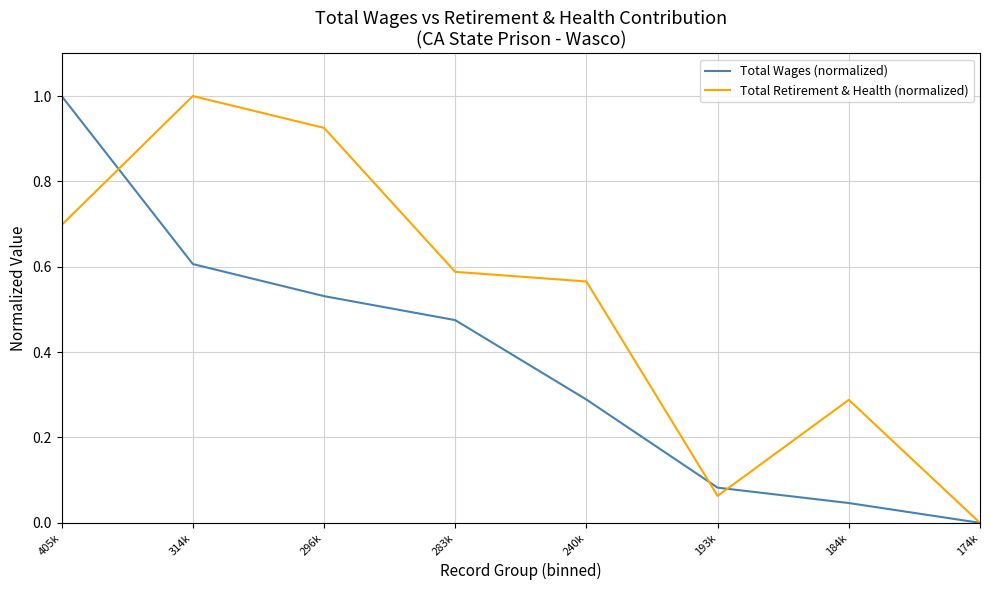

What is the total value across all series at 405k?

1.7